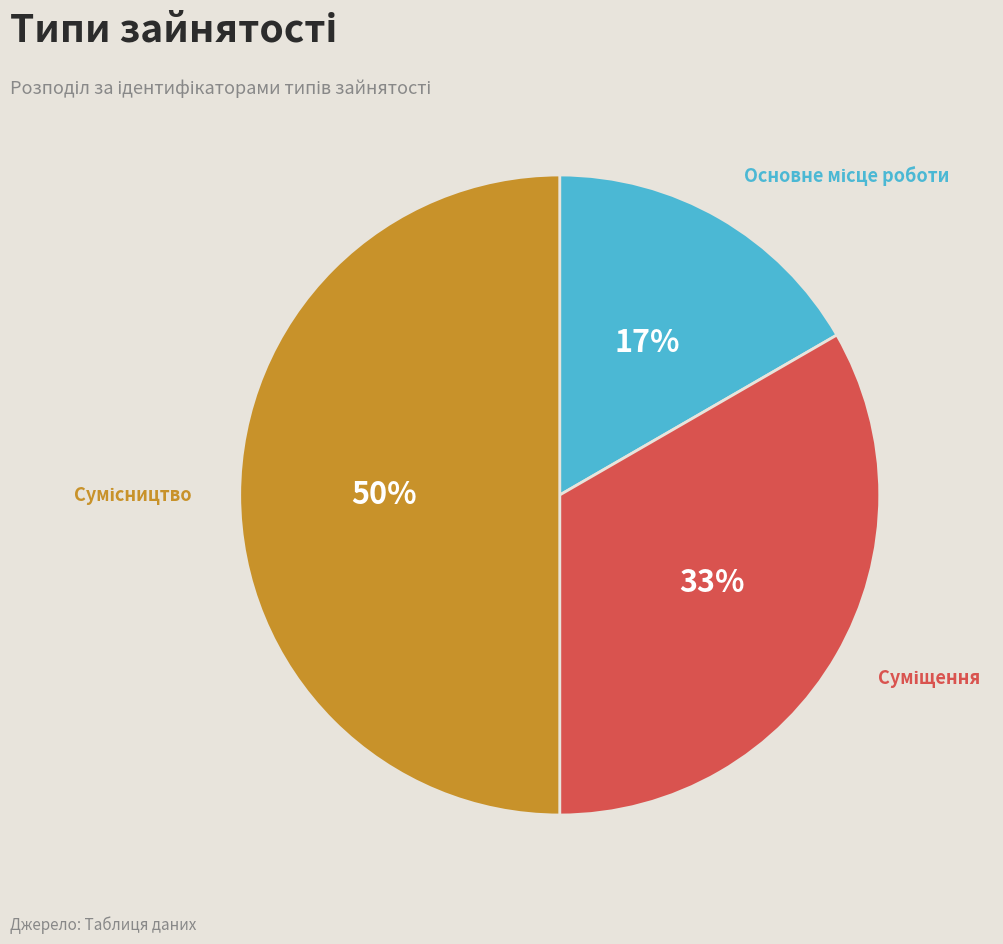

How many slices are in this pie chart?

3